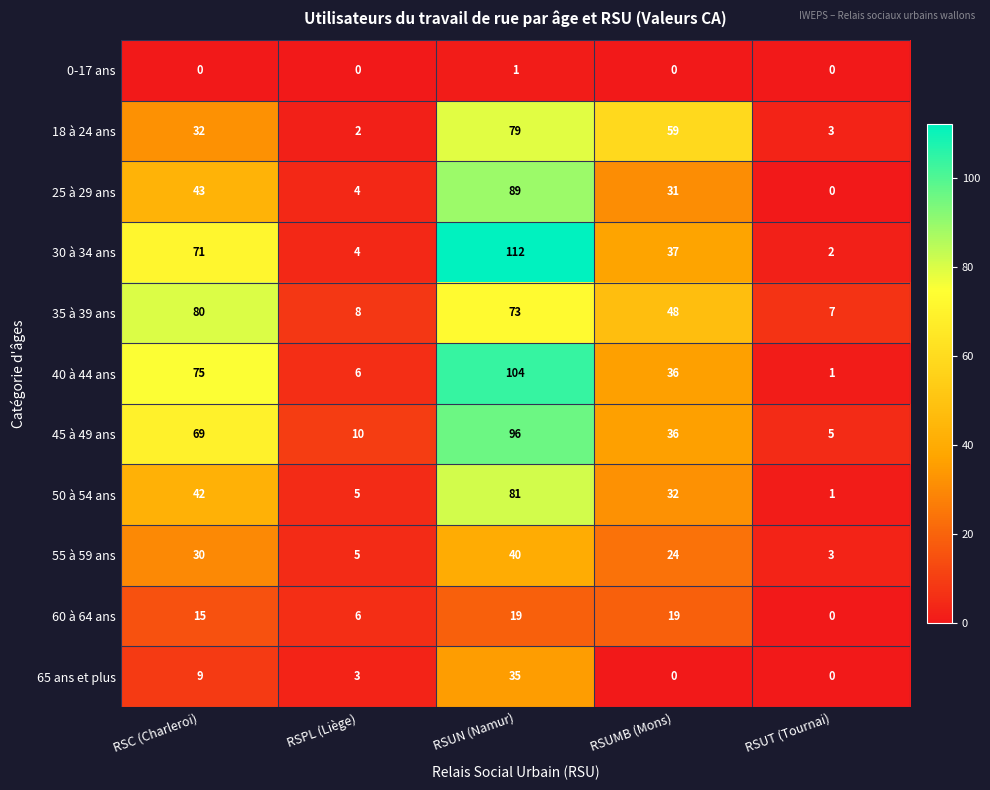

What is the greatest value displayed?

112